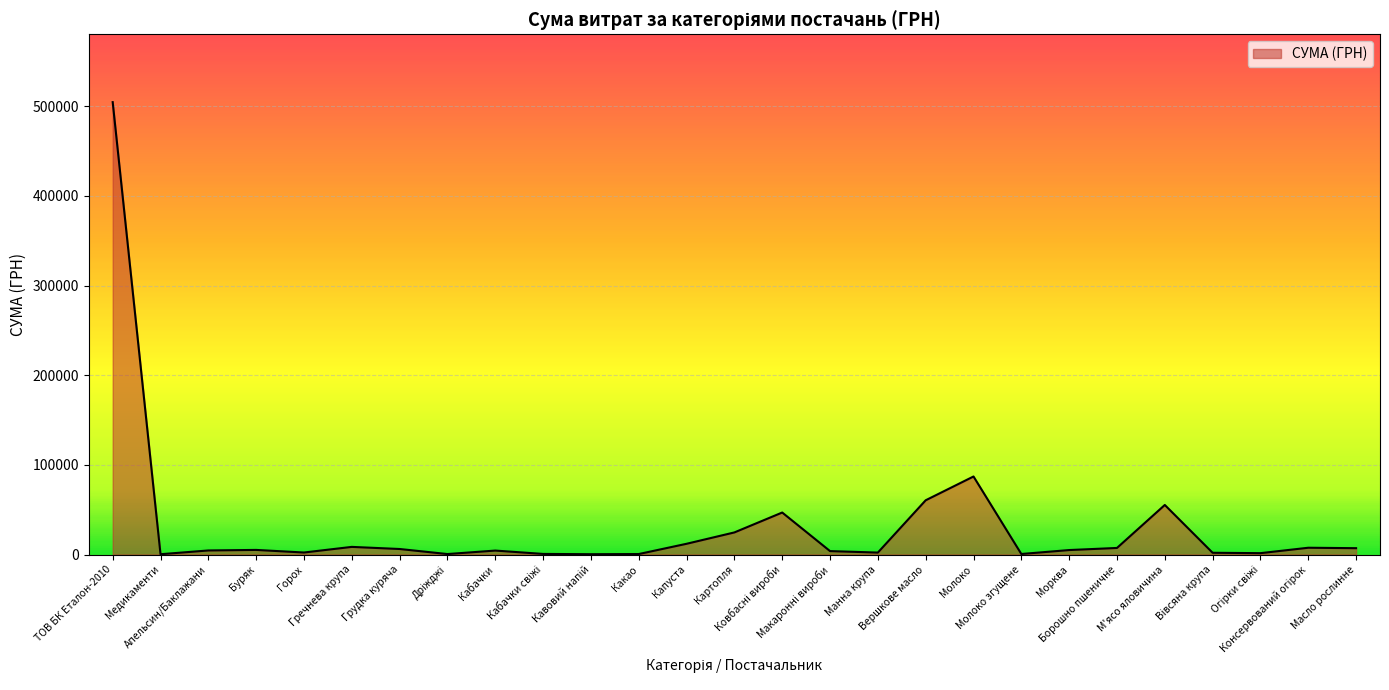

What is the maximum value shown in the chart?

504670.2